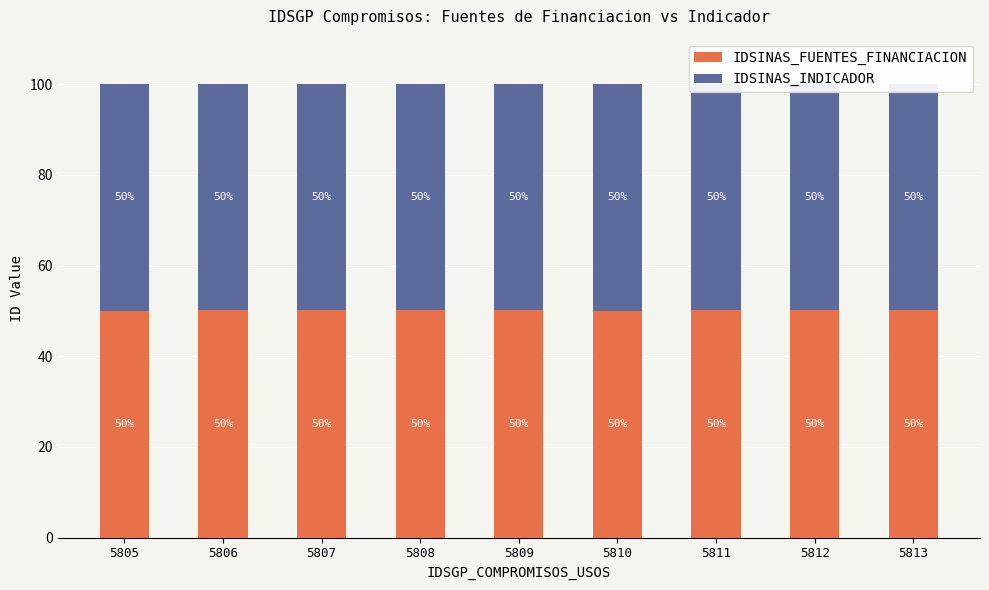

Is it true that IDSINAS_FUENTES_FINANCIACION equals 50.1 at 5812?

True